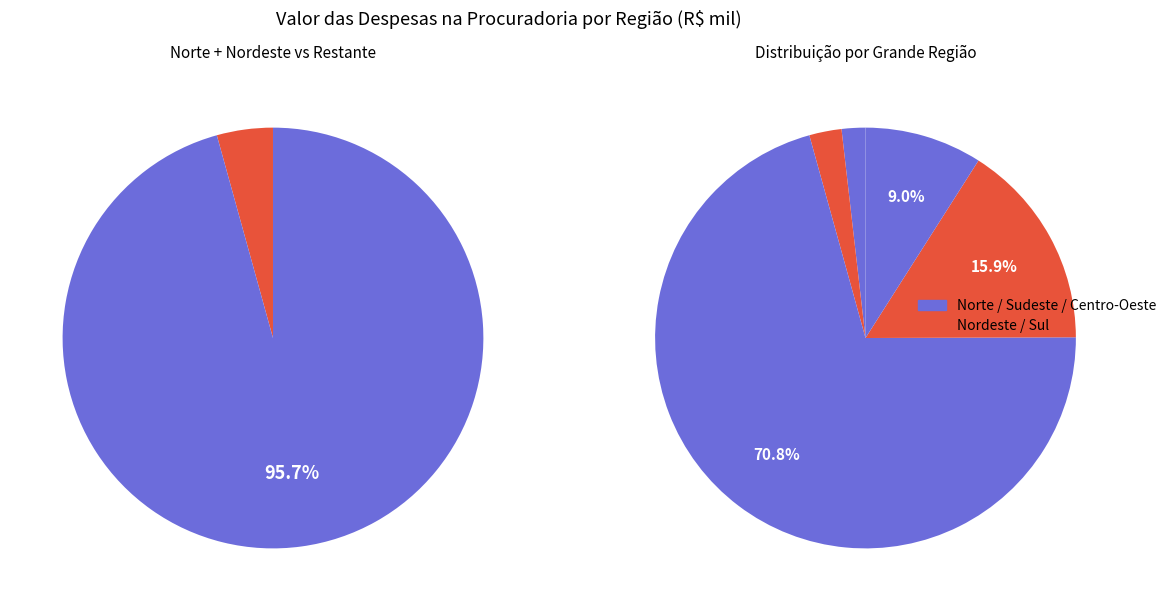

What percentage is the Norte slice, to the nearest percent?

2%